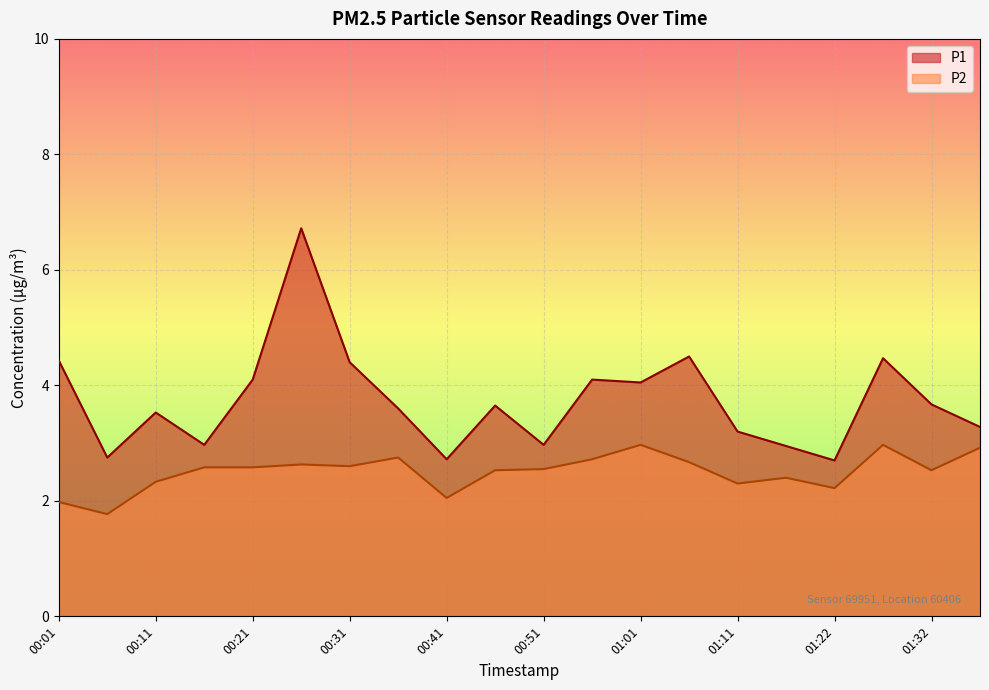

At which category does P2 reach its first local peak?

00:26